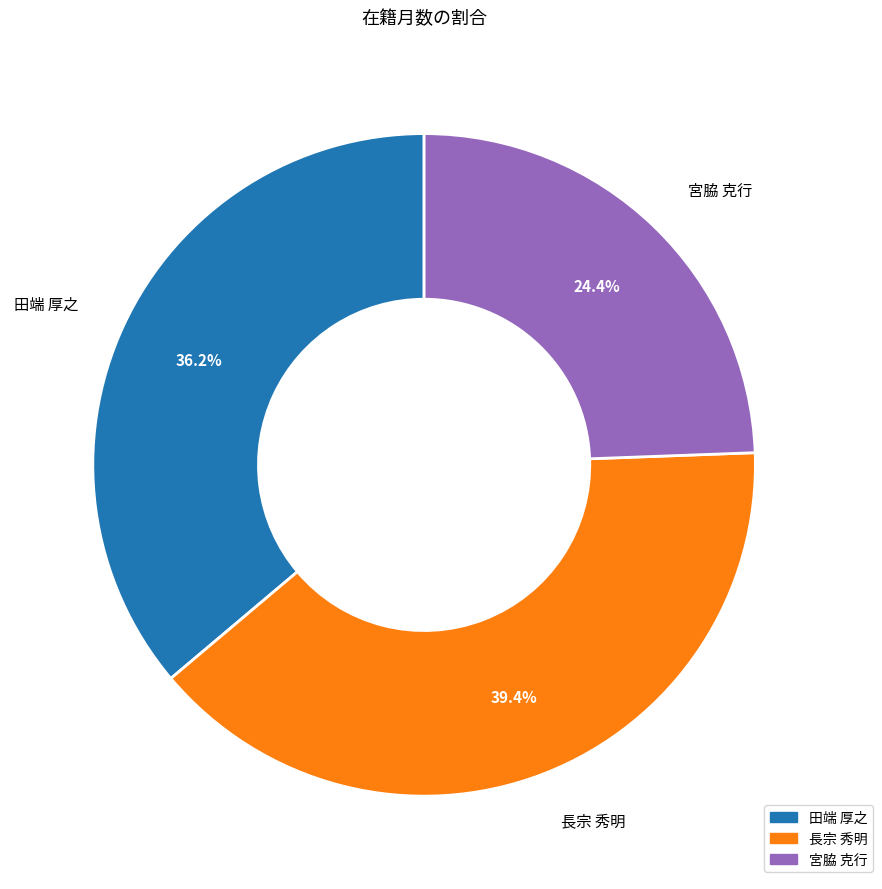

Does 田端 厚之 represent more than half of the total?

No